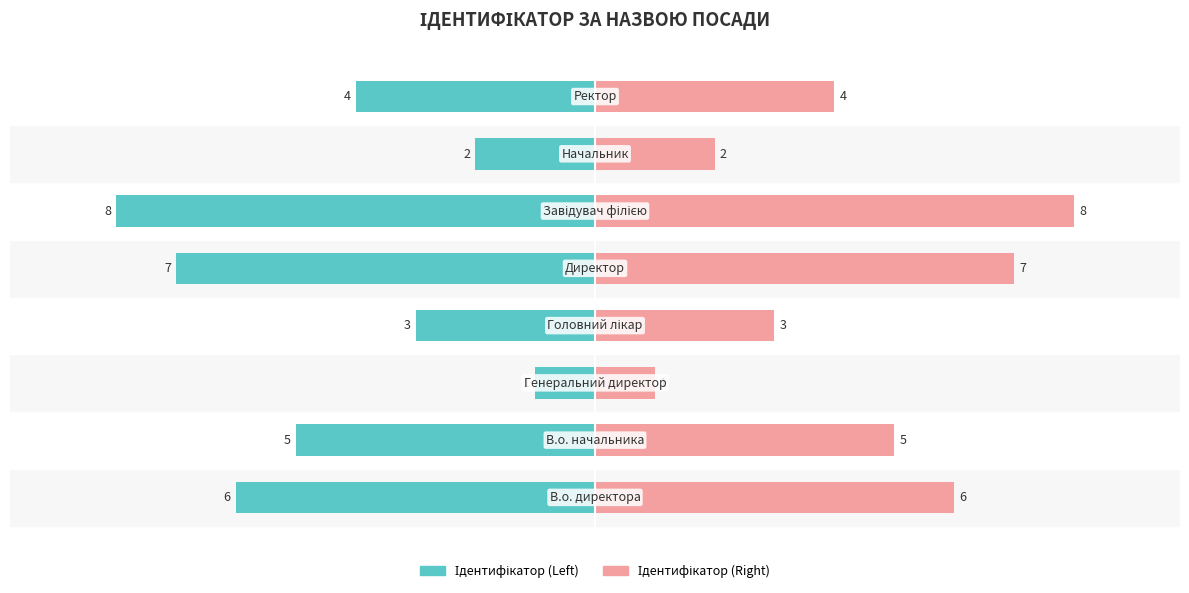

Which series has the largest total across all categories?

Ідентифікатор (Right)